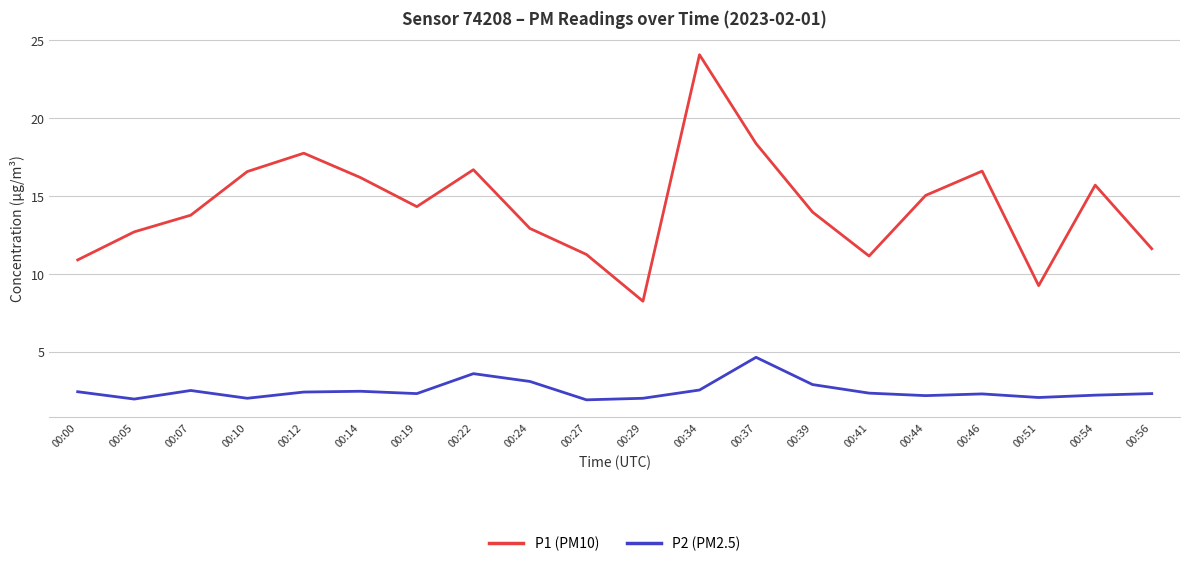

Where is the first local minimum for P2 (PM2.5)?

00:05